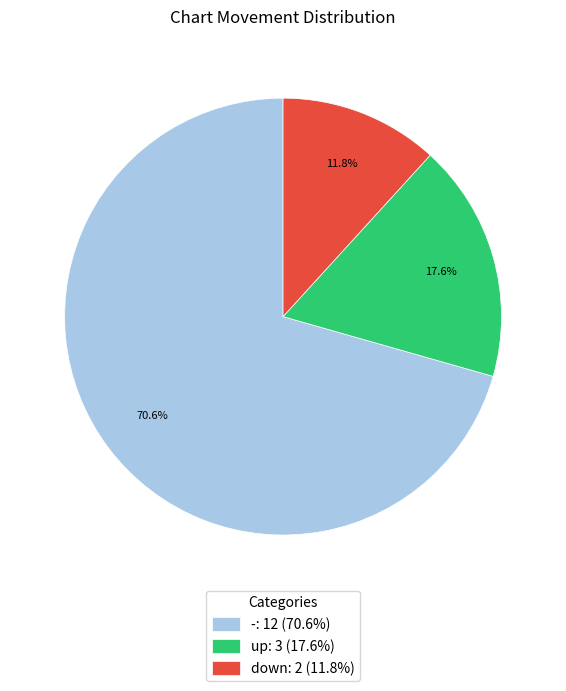

How many segments does this pie chart have?

3